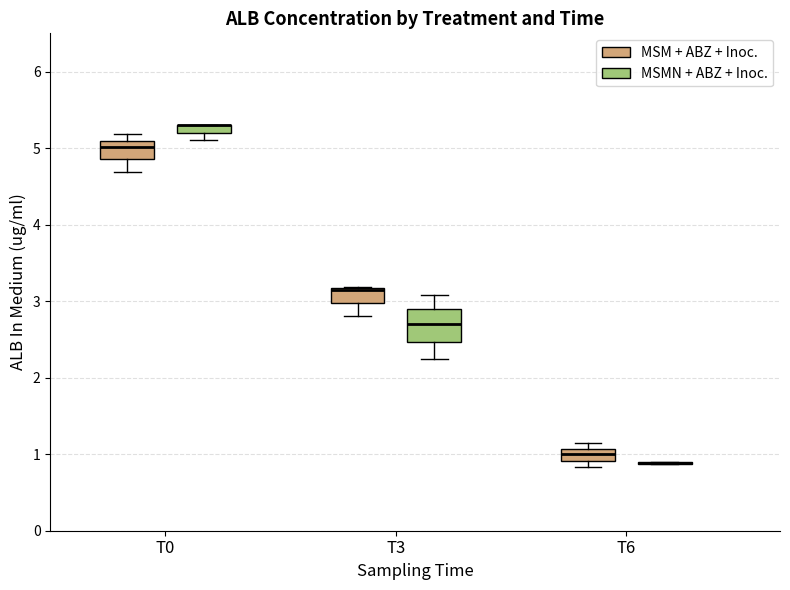

Which box is the tallest, from its lower edge to its upper edge?

T3 (MSMN + ABZ + Inoc.)